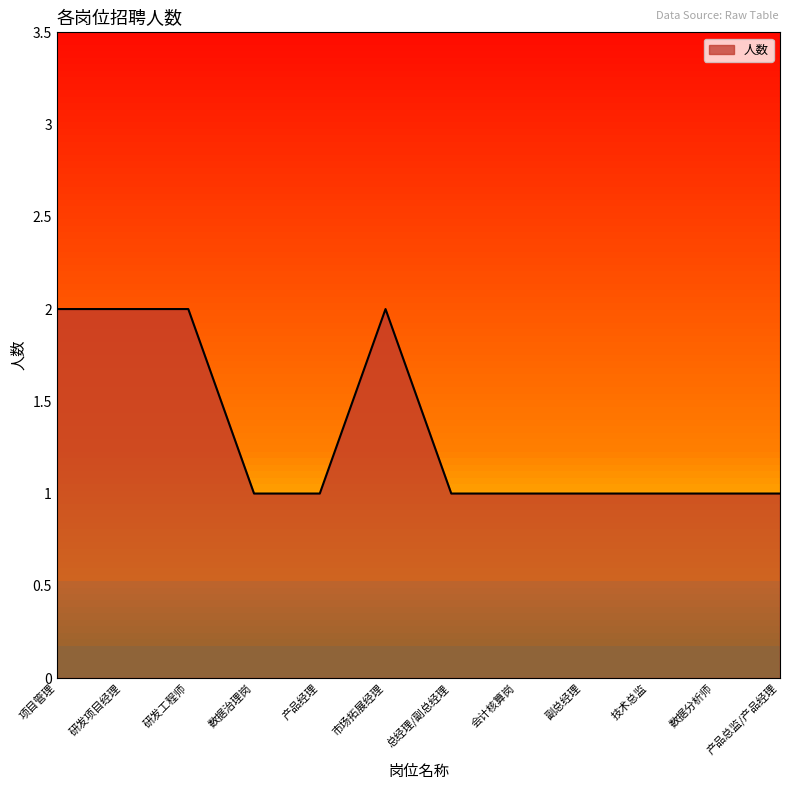

What position from the right is 产品经理?

8